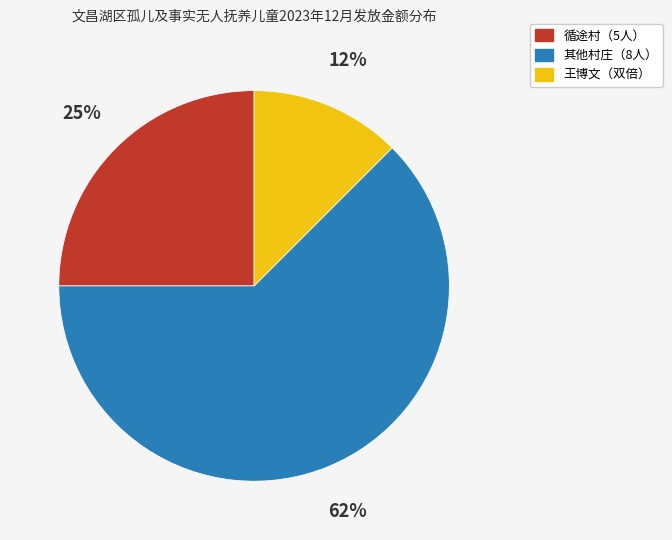

To the nearest percent, what is the average slice percentage?

33%